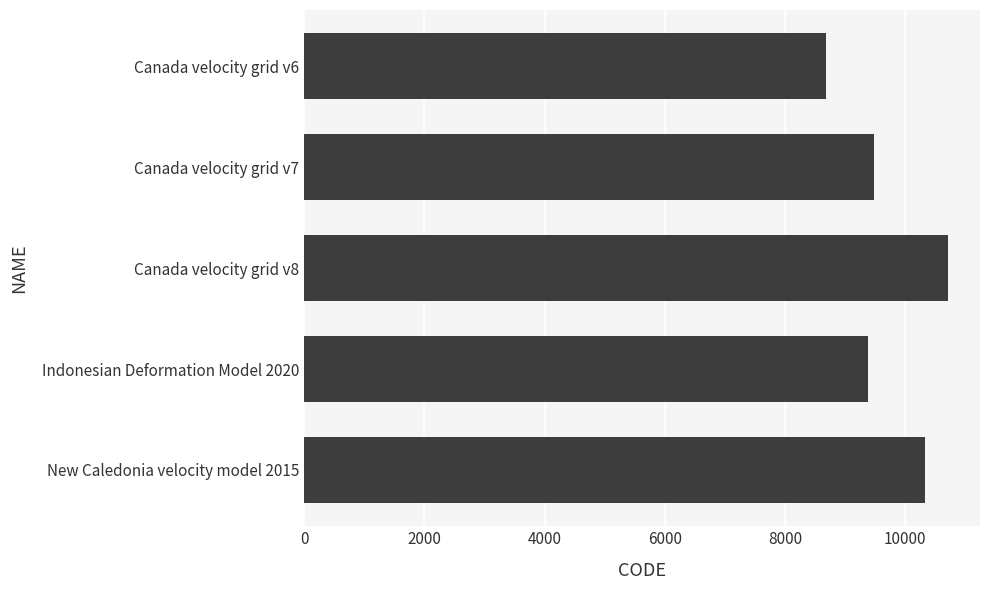

True or false: the data shows 10323 at New Caledonia velocity model 2015.

True